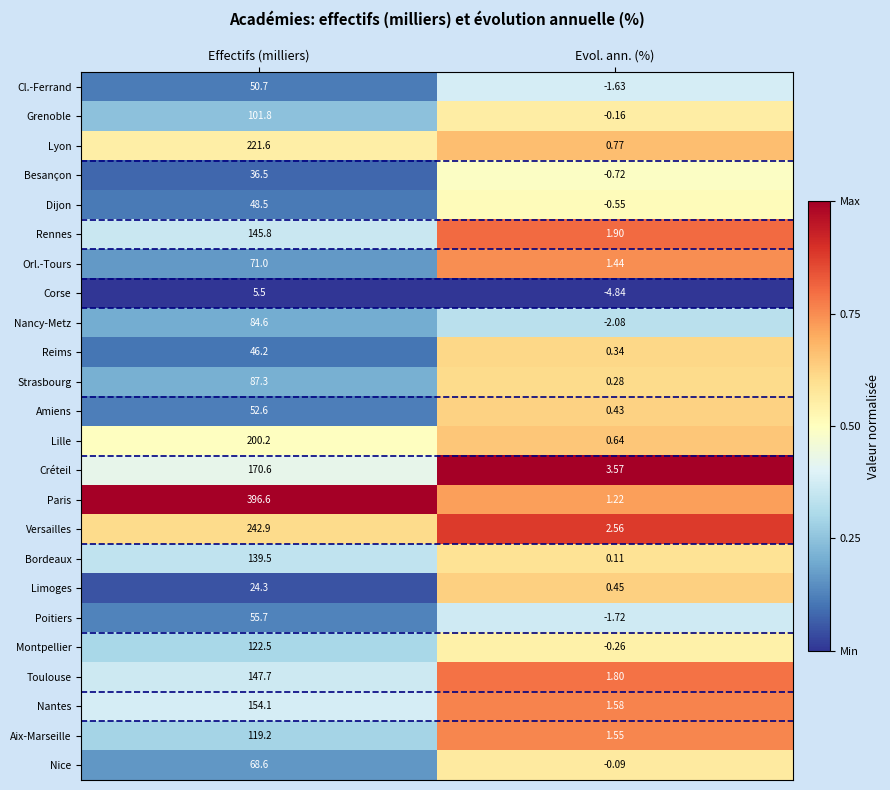

Which series has the widest spread of values?

Paris